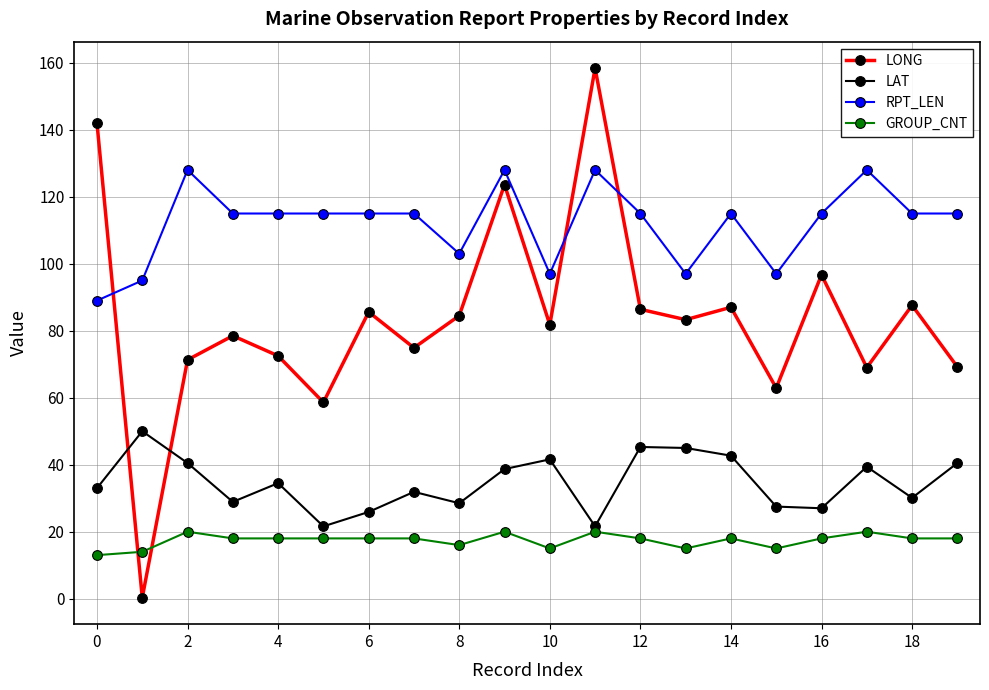

How many intersections are there between LONG and LAT?

2